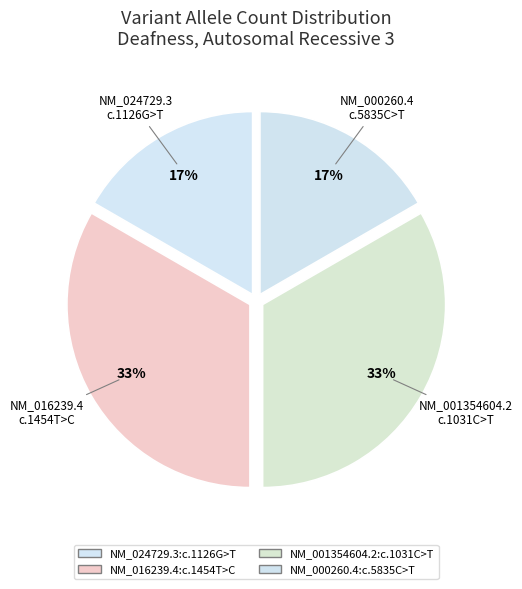

Approximately how many times larger is the value at NM_000260.4:c.5835C>T compared to NM_016239.4:c.1454T>C?

0.5